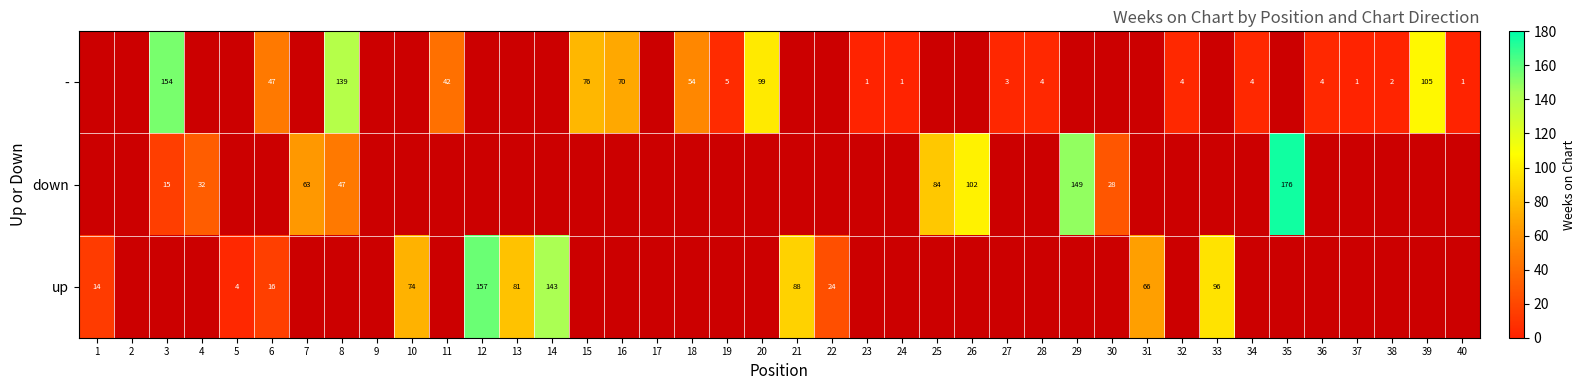

Rank the series by their average value, from lowest to highest.

-, down, up